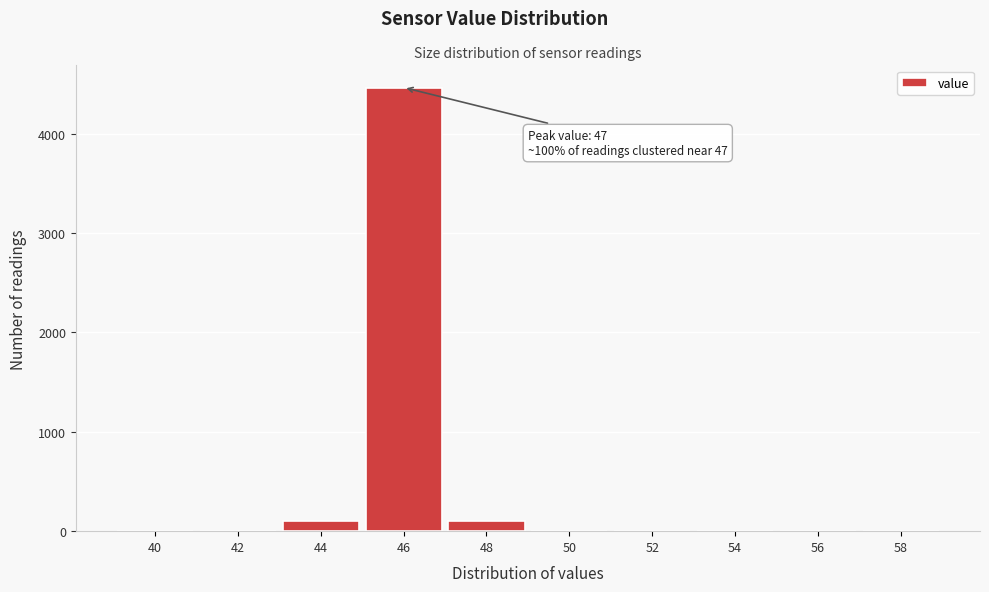

Is it true that the value at 58 is 1612?

False